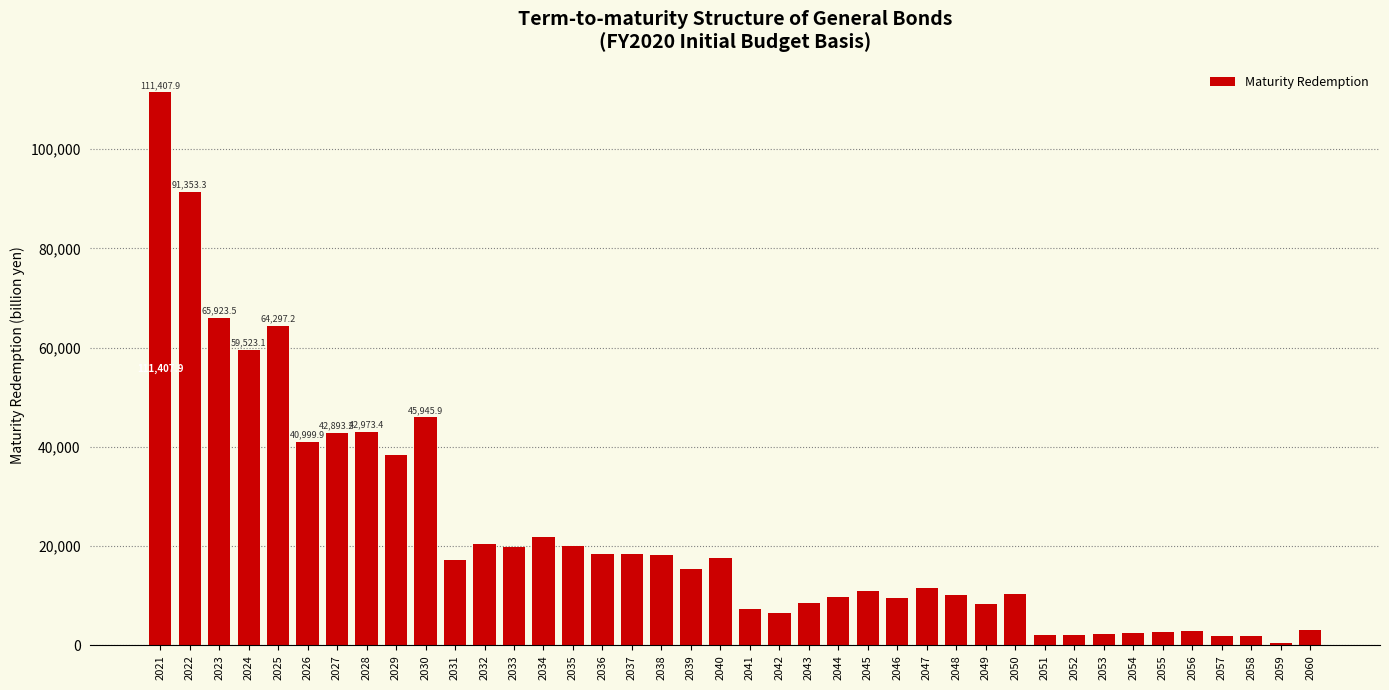

What is the maximum value shown in the chart?

111407.9